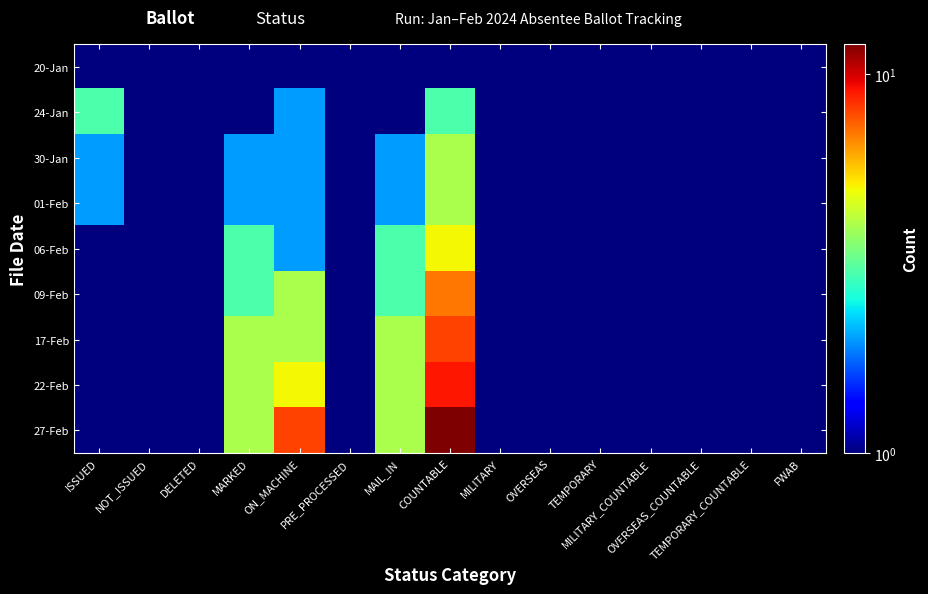

Rank the series by their maximum value, from highest to lowest.

27-Feb, 22-Feb, 17-Feb, 09-Feb, 06-Feb, 30-Jan, 01-Feb, 24-Jan, 20-Jan